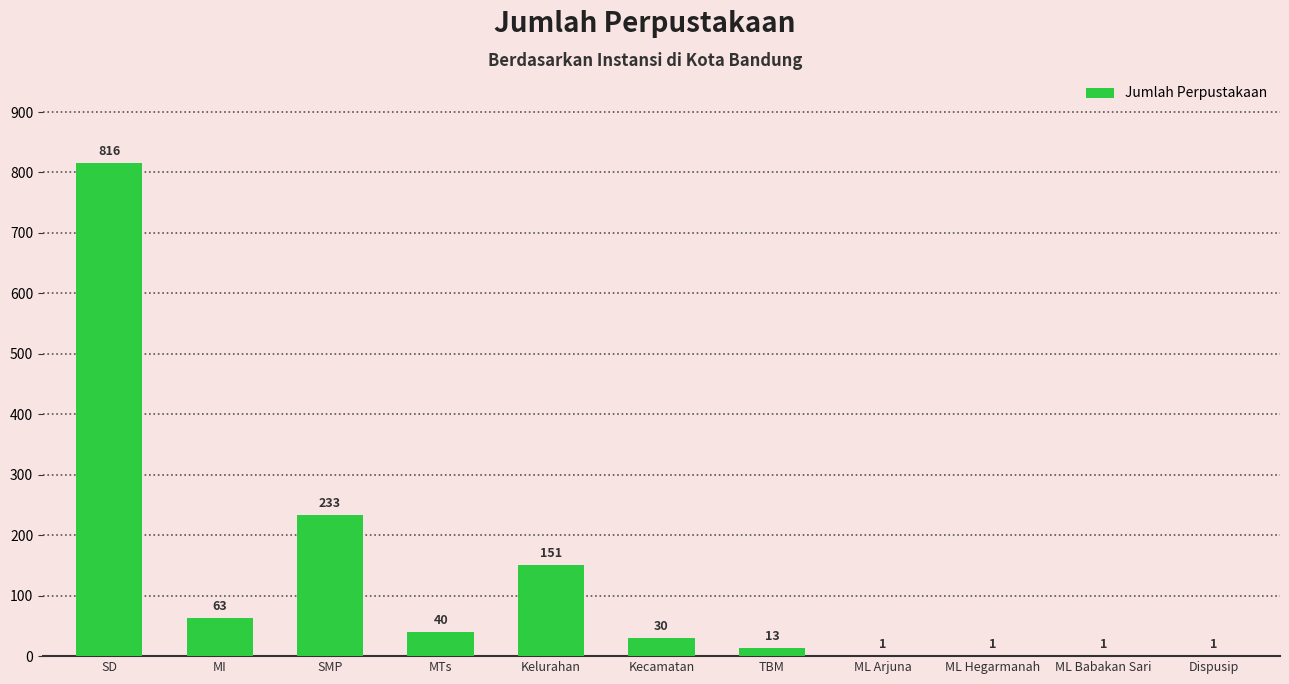

What is the greatest value displayed?

816